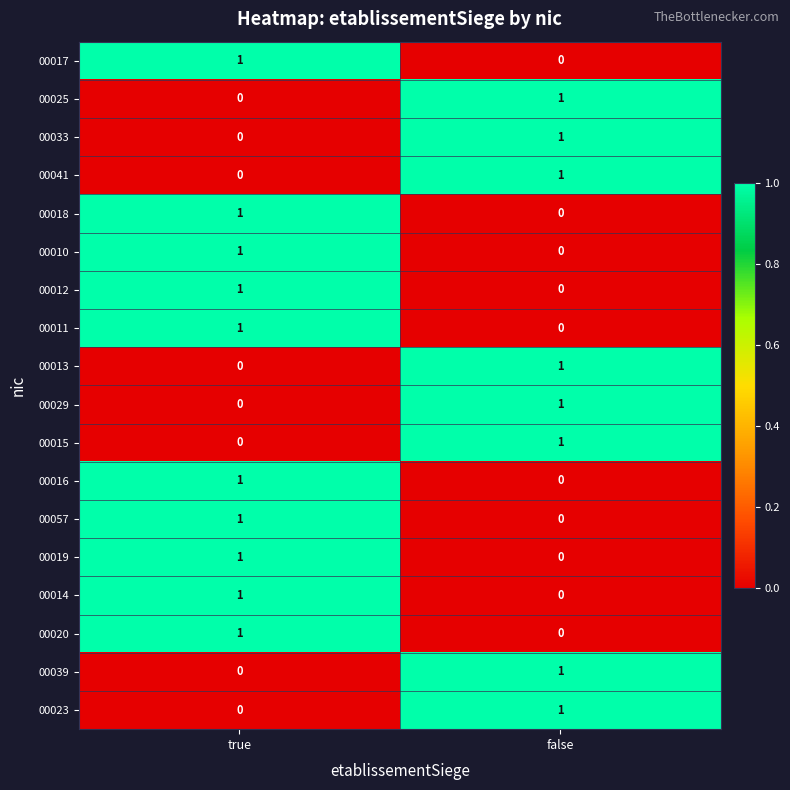

At which label is 00020 closest to 0?

false